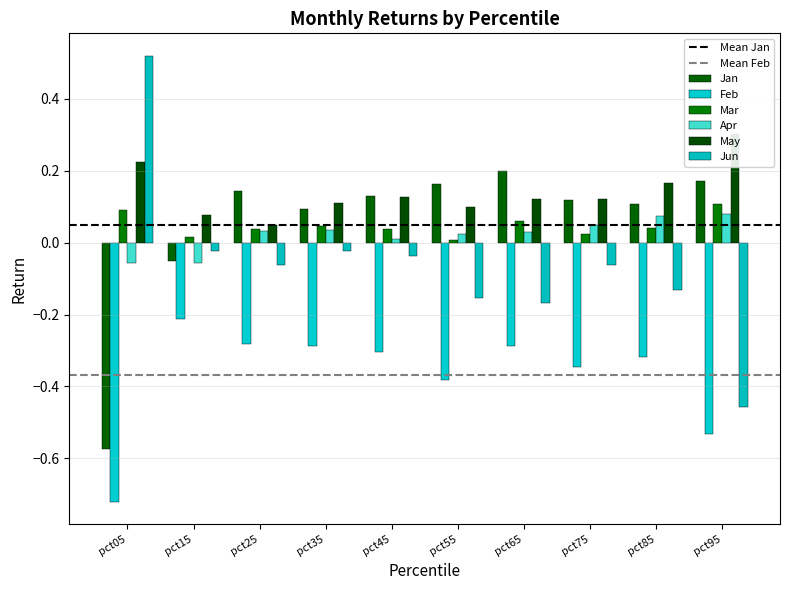

Reading right to left, what are all the values shown in this chart?

Jan: 0.2	0.1	0.1	0.2	0.2	0.1	0.1	0.1	-0.1	-0.6
Feb: -0.5	-0.3	-0.3	-0.3	-0.4	-0.3	-0.3	-0.3	-0.2	-0.7
Mar: 0.1	0.0	0.0	0.1	0.0	0.0	0.0	0.0	0.0	0.1
Apr: 0.1	0.1	0.0	0.0	0.0	0.0	0.0	0.0	-0.1	-0.1
May: 0.3	0.2	0.1	0.1	0.1	0.1	0.1	0.1	0.1	0.2
Jun: -0.5	-0.1	-0.1	-0.2	-0.2	-0.0	-0.0	-0.1	-0.0	0.5